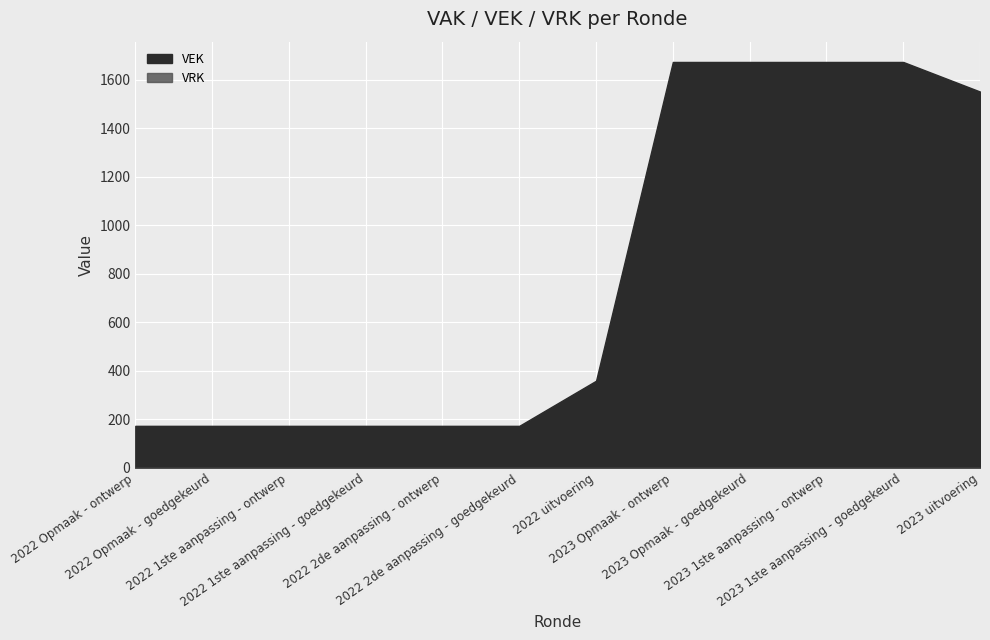

How many series are shown in this chart?

1